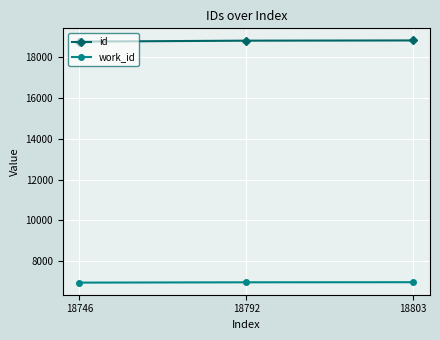

What is the difference between the work_id values at 18746 and 18792?

15